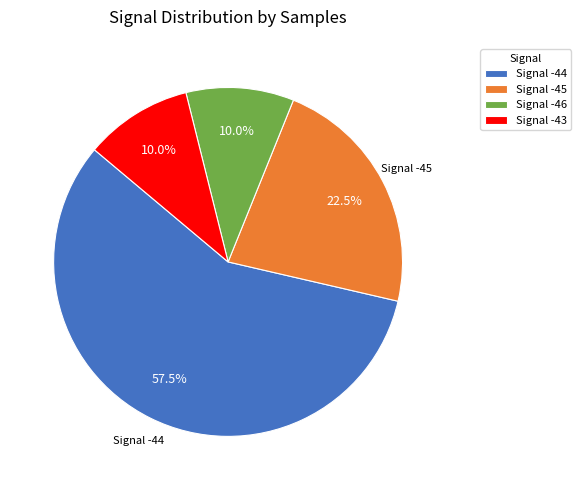

Combined, what portion of the pie is Signal -46 and Signal -45?

32.5%